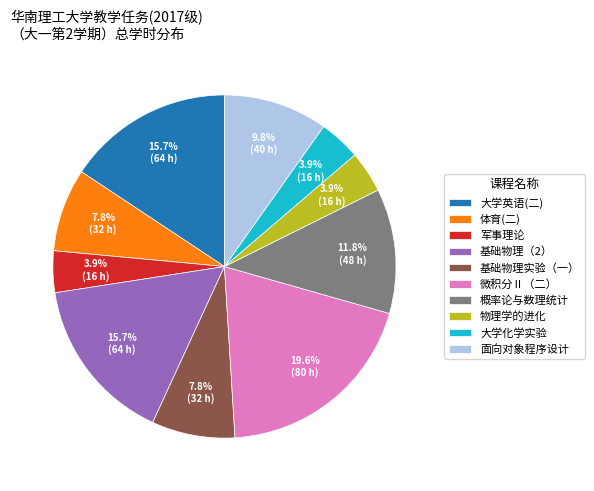

Is there any slice that represents more than half of the pie?

No